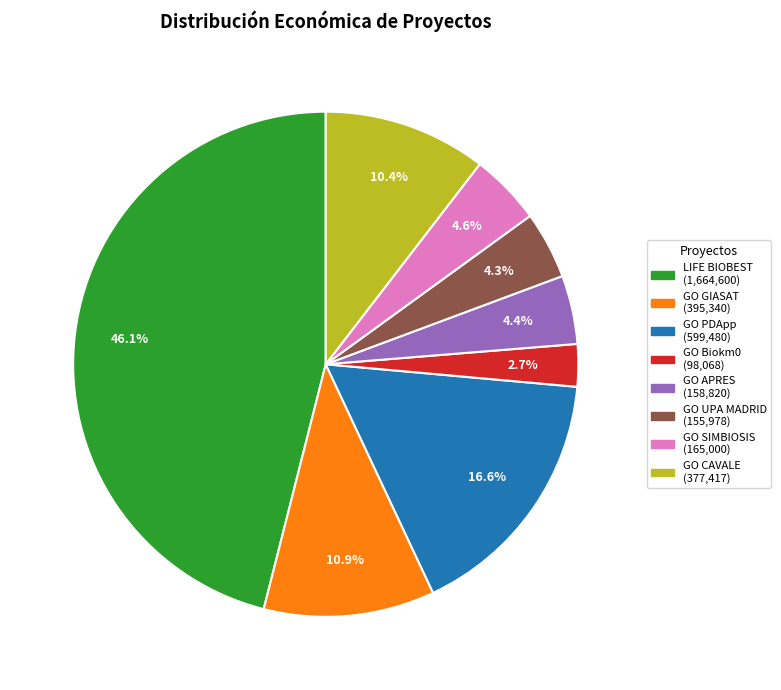

Does any single category account for the majority?

No